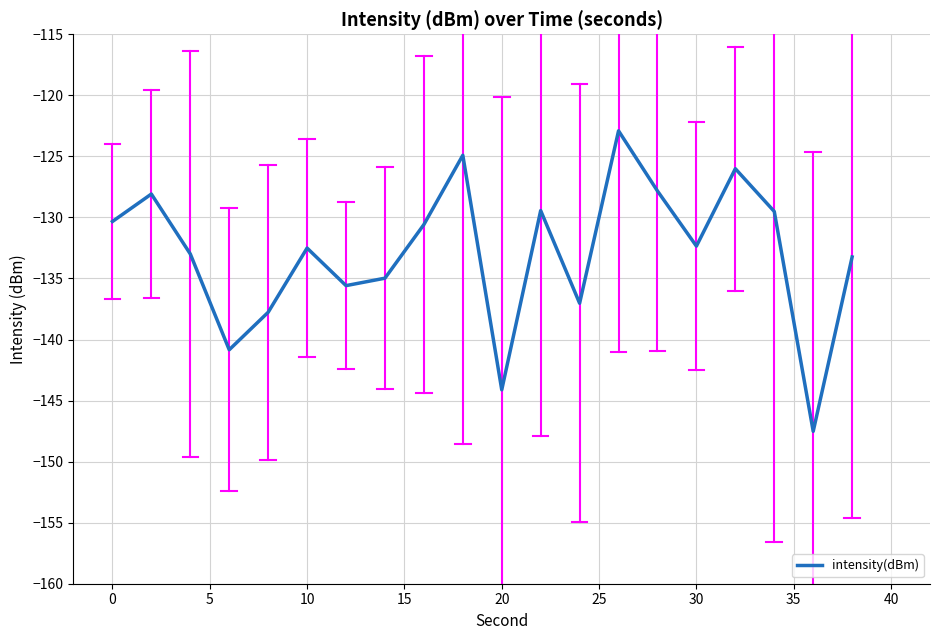

What is the greatest value displayed?

-122.9